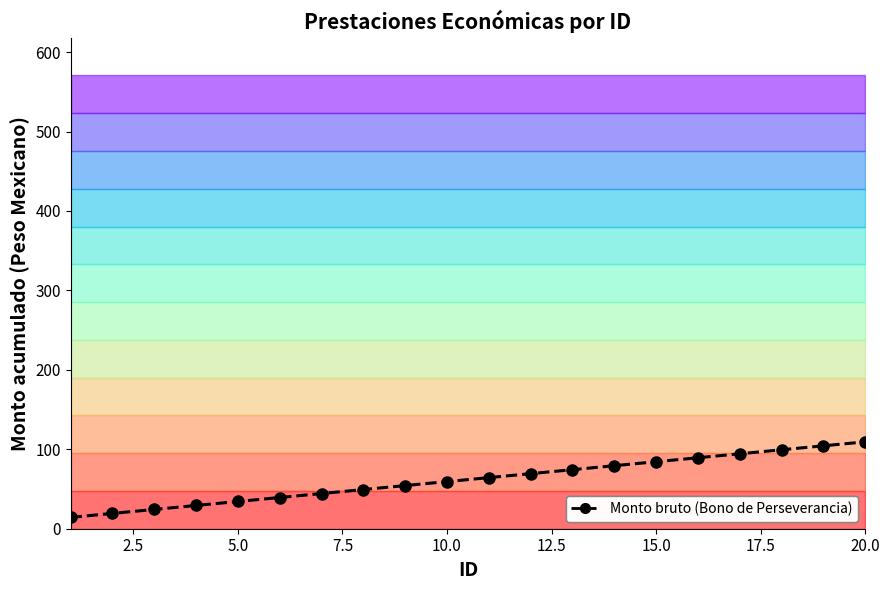

How many data points are less than 64?

10